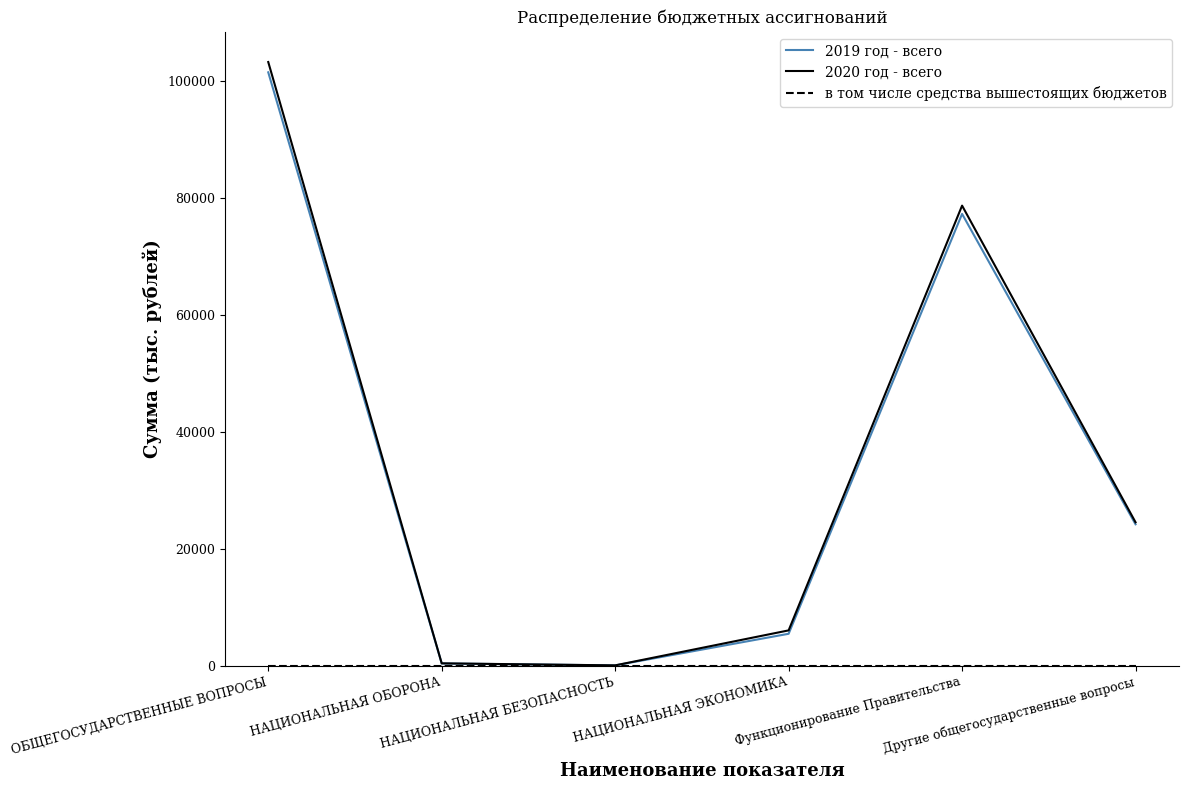

What is the greatest value displayed?

103272.3